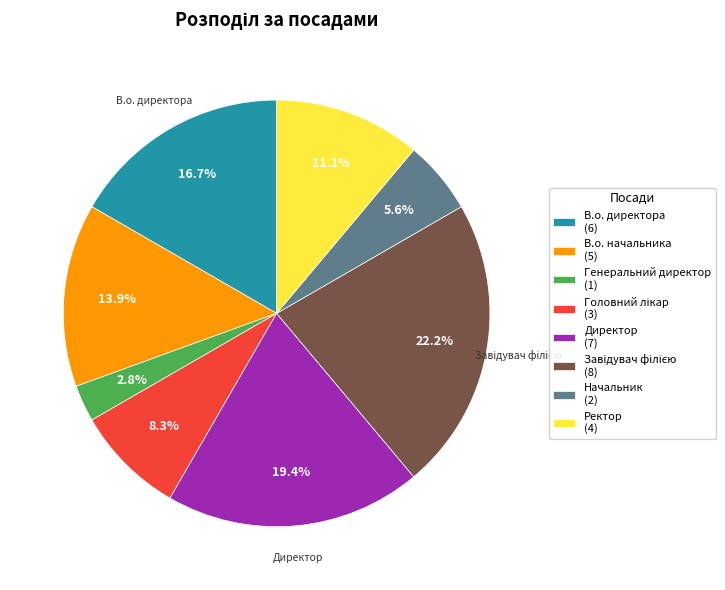

Is it true that Начальник is 6% of the pie?

True